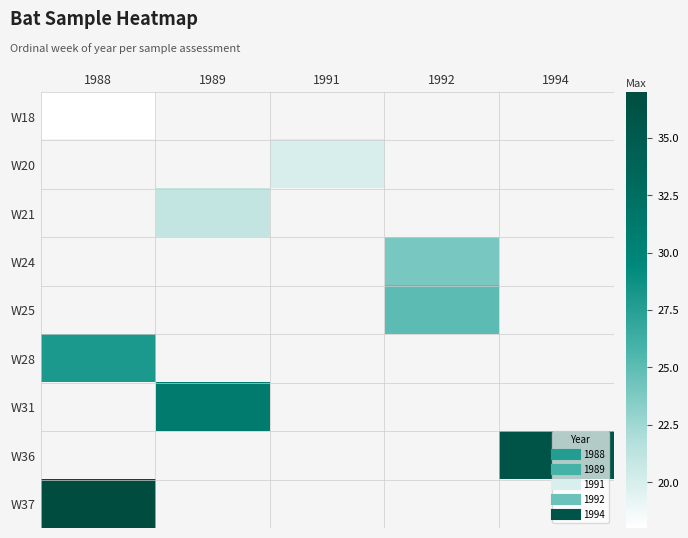

Which category has the lowest value across all series?

1988